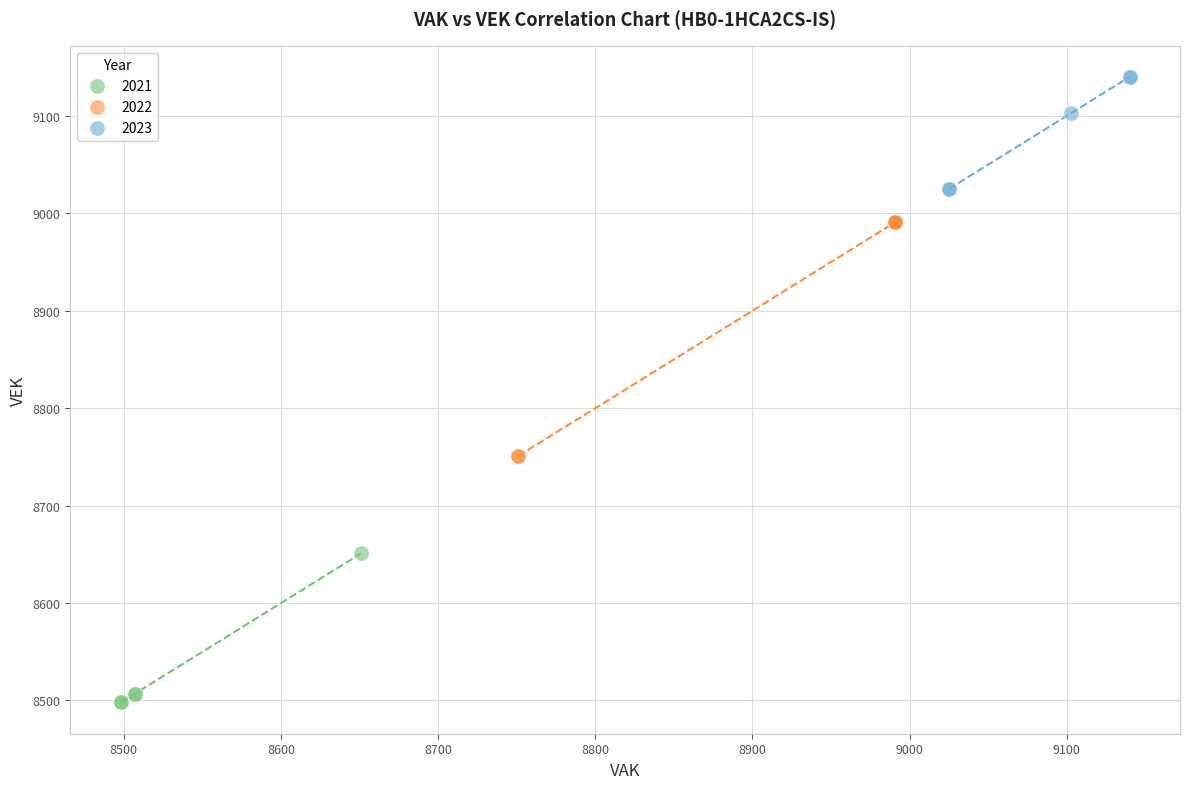

Which series reaches the minimum Y coordinate?

2021